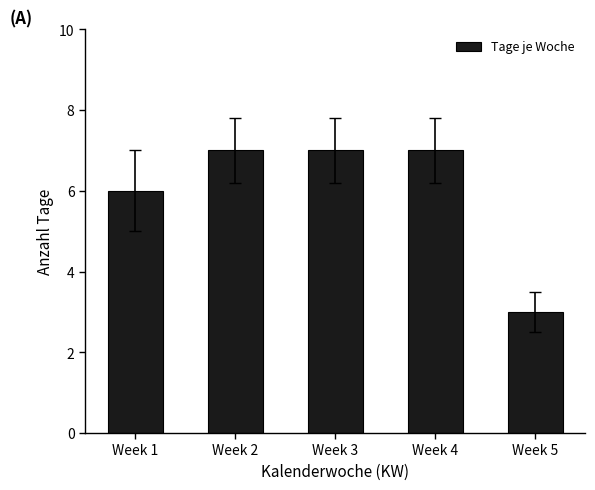

Is it true that the value at Week 5 is 3?

True